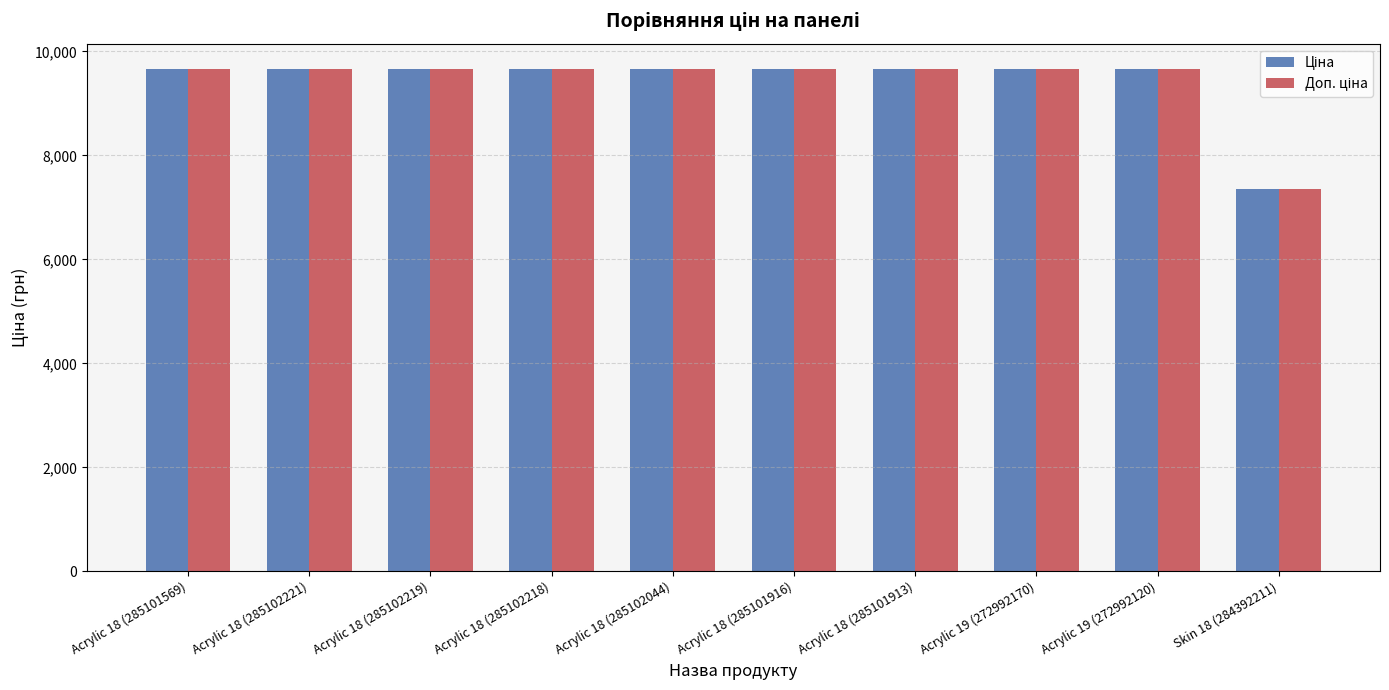

How many groups of bars are there?

10